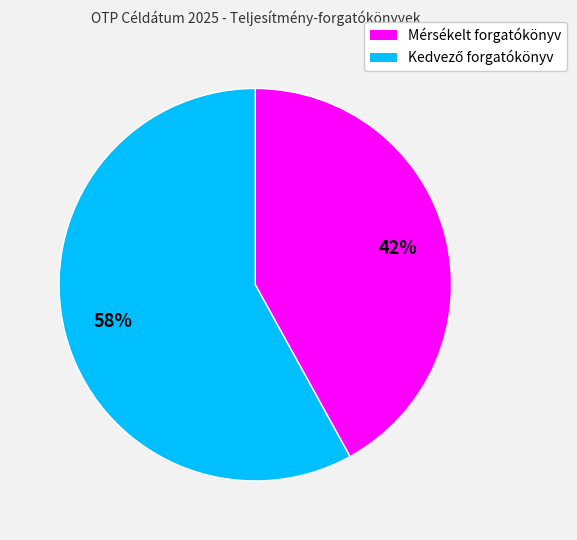

Is there any slice that represents more than half of the pie?

Yes